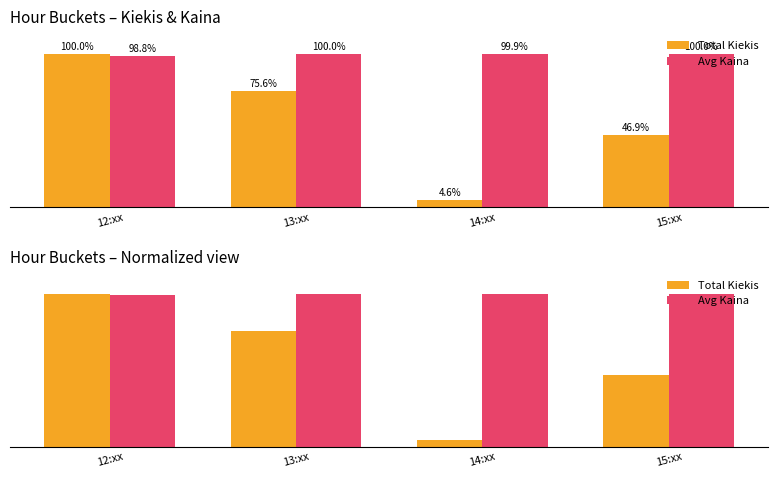

Which series has the largest total across all categories?

Avg Kaina